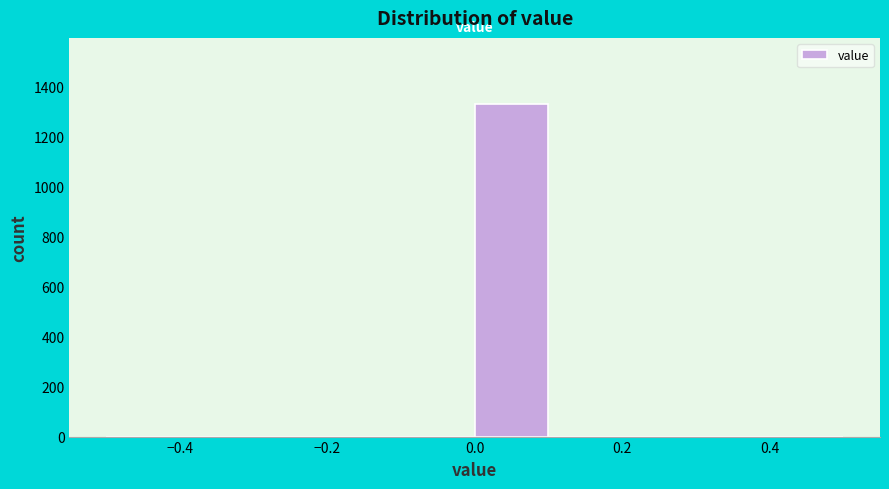

What is the height of the bar covering 0.0 to 0.1 on the x-axis? The values are not printed on the chart, so give them approximately, as read against the axis.

1340